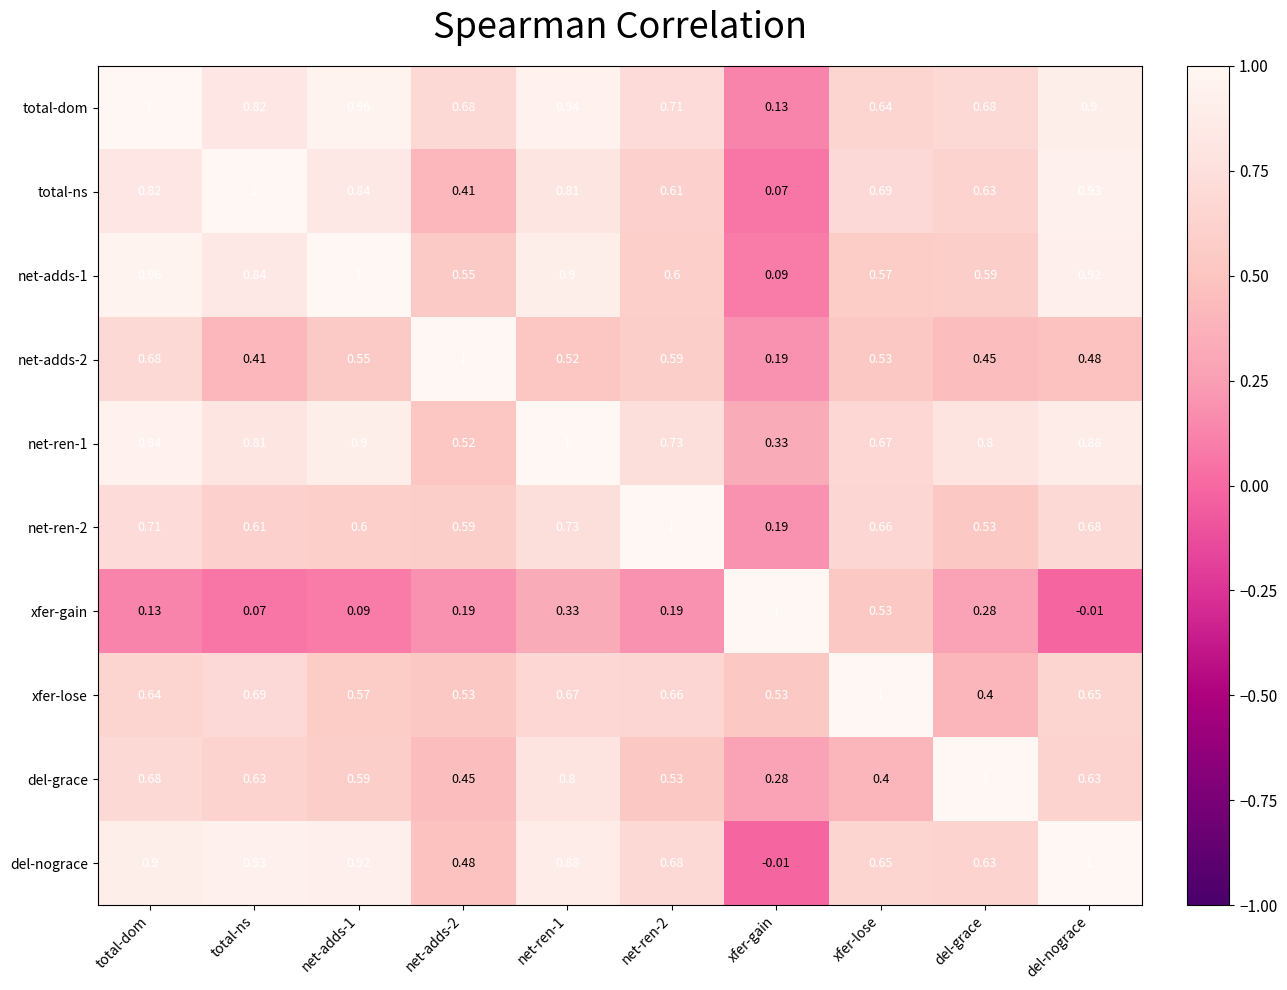

What is the total value across all series at total-dom?

7.5